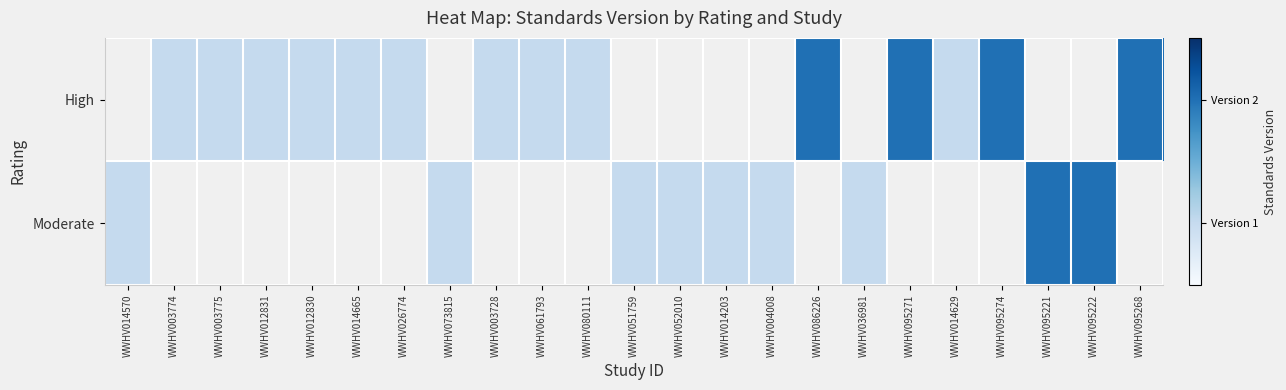

Which label corresponds to the largest value in the chart?

WWHV086226